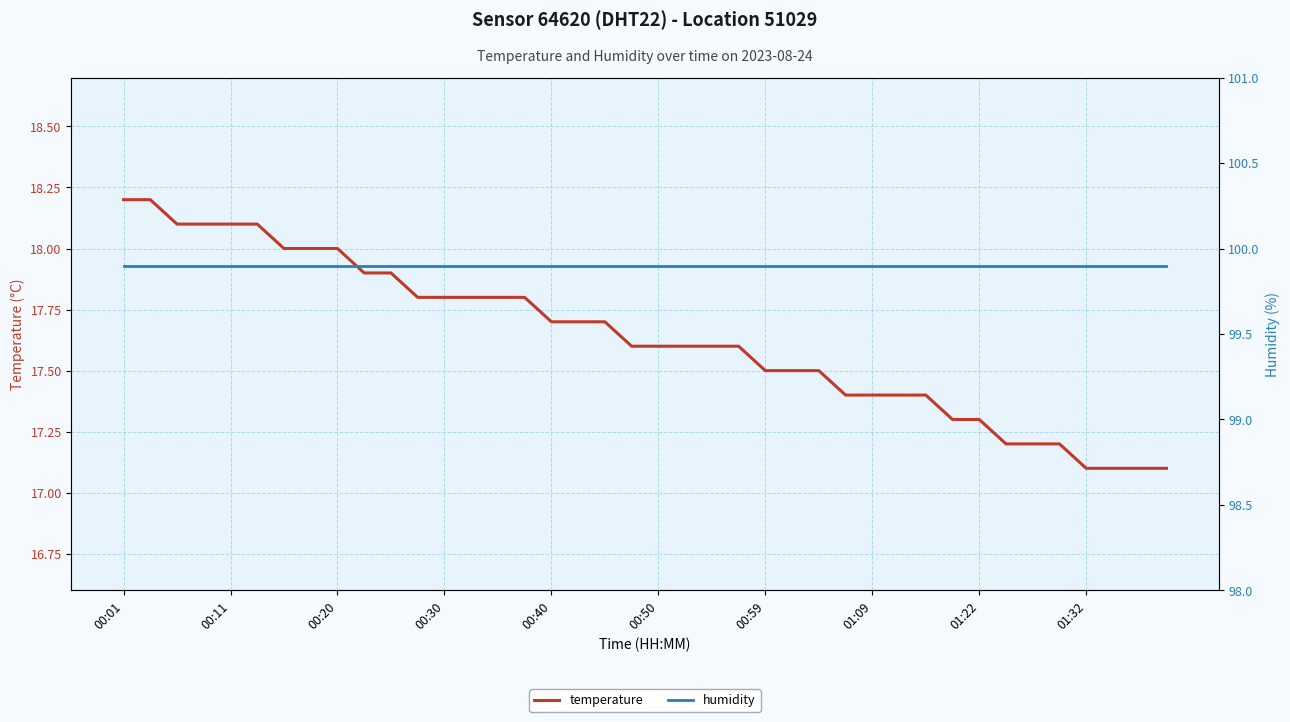

What is the difference between the highest and lowest values at 35?

82.7